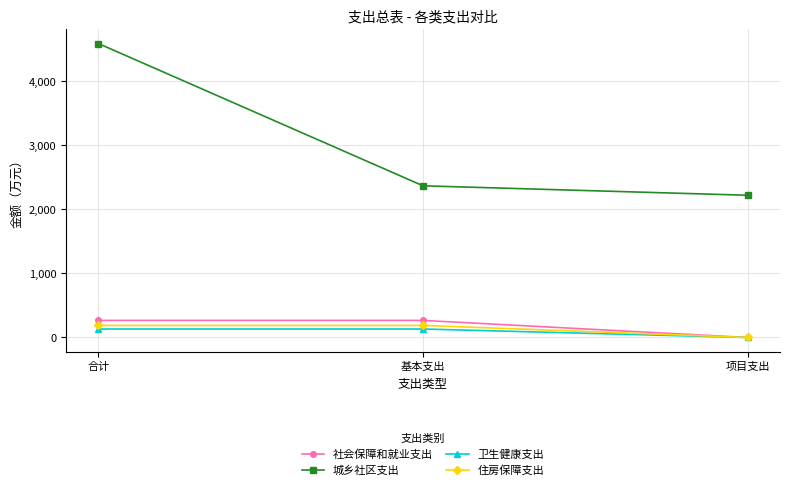

What is the sum of the 社会保障和就业支出 values at 项目支出 and 合计?

266.7